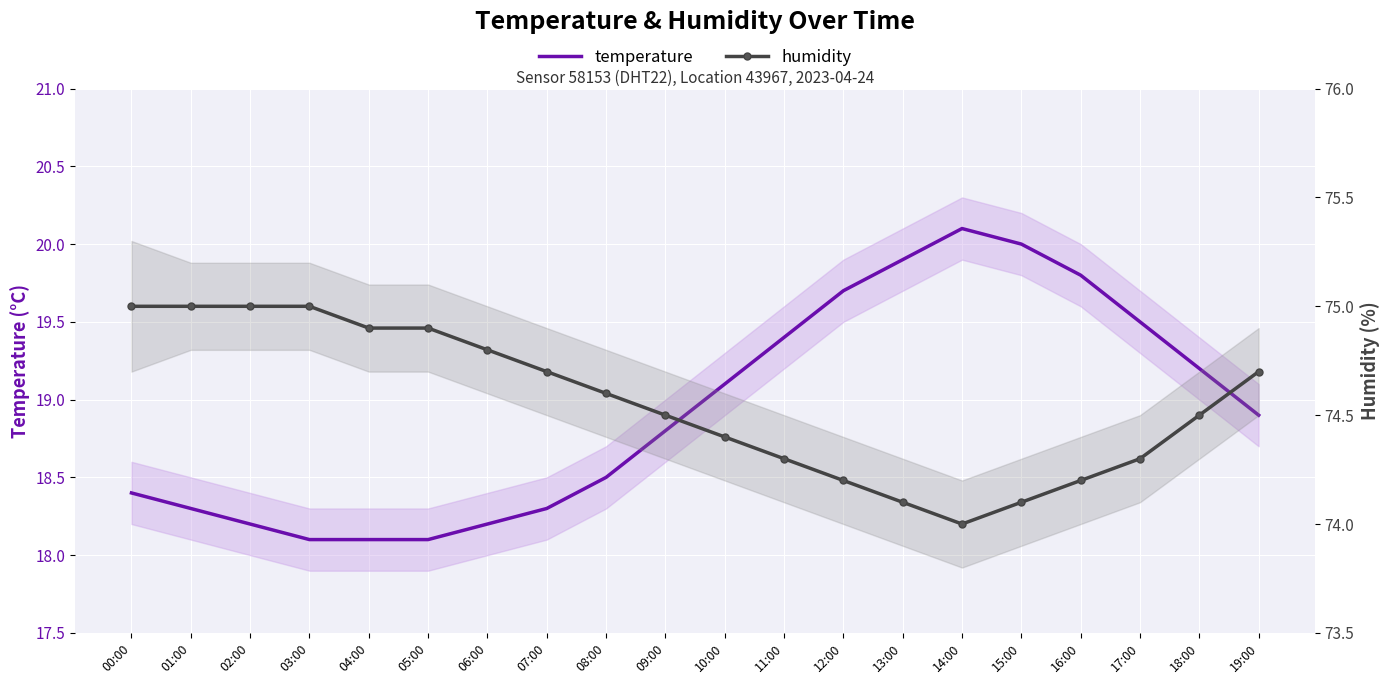

True or false: temperature and humidity intersect in this chart.

False